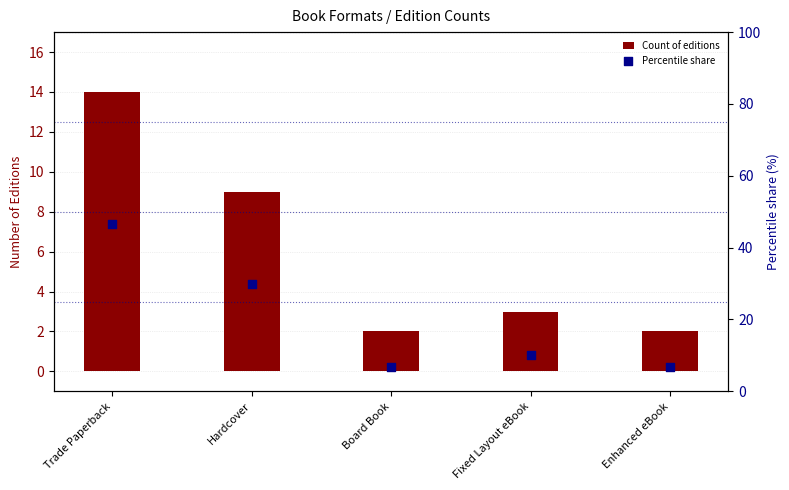

At which category is the sum across all series the highest?

Trade Paperback